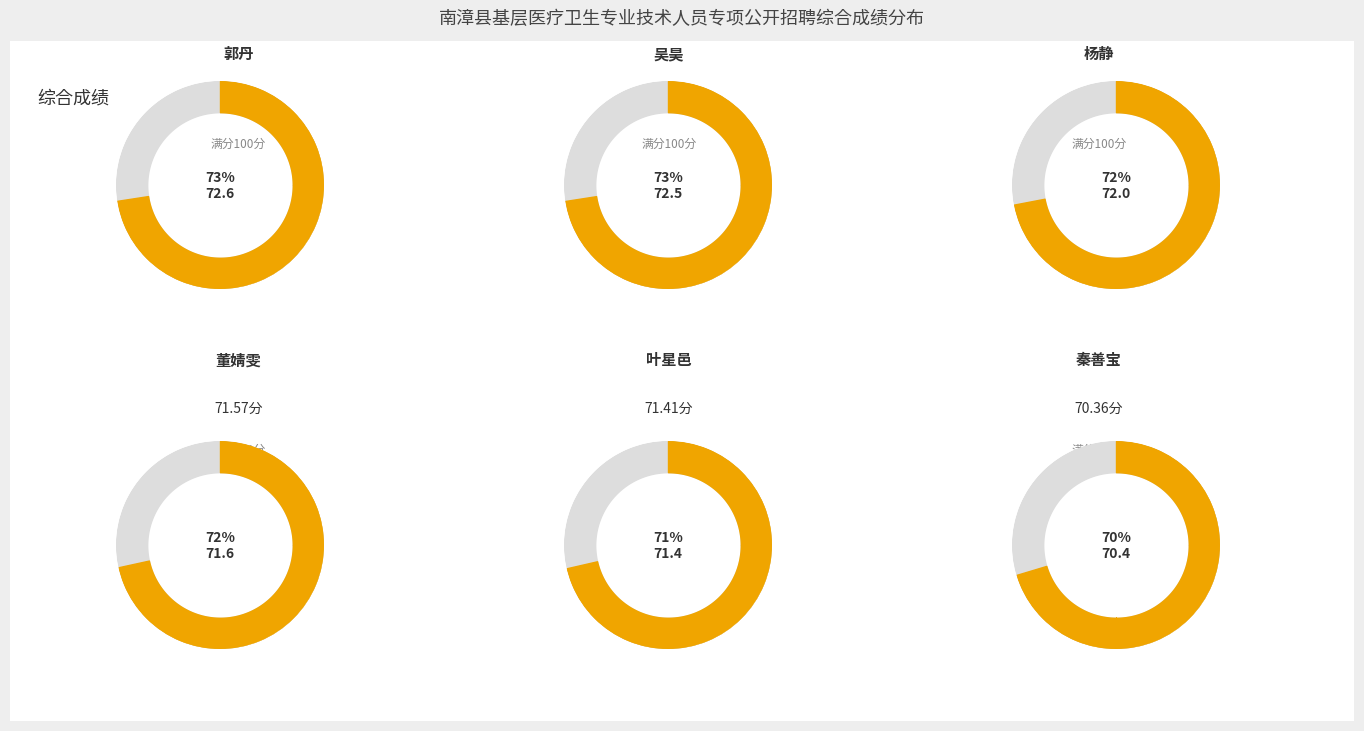

Which has a higher value, 秦善宝 or 董婧雯?

董婧雯